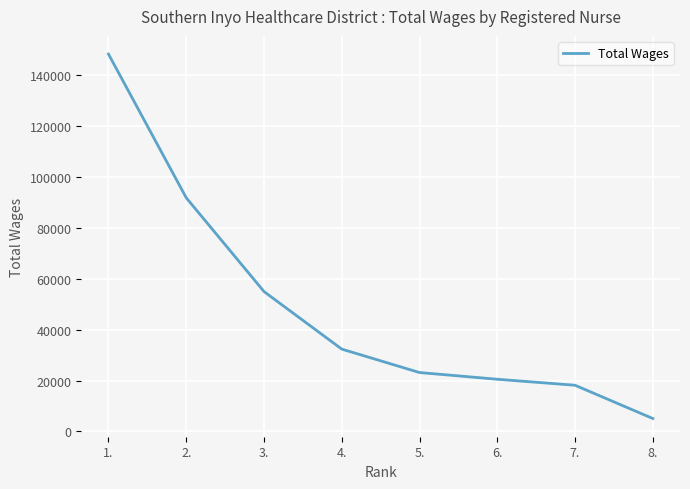

Rank the categories by value from lowest to highest.

8., 7., 6., 5., 4., 3., 2., 1.